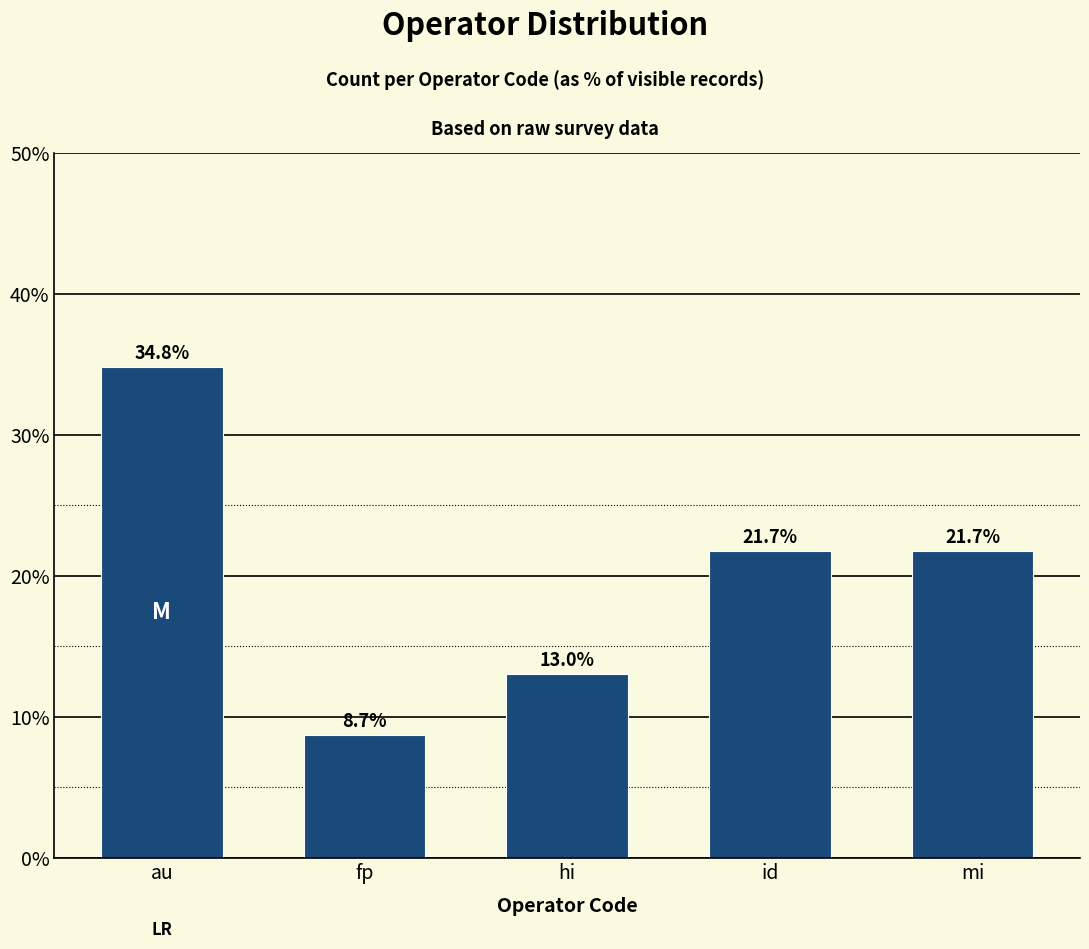

Reading right to left, transcribe all the data shown in this chart.

21.7	21.7	13.0	8.7	34.8